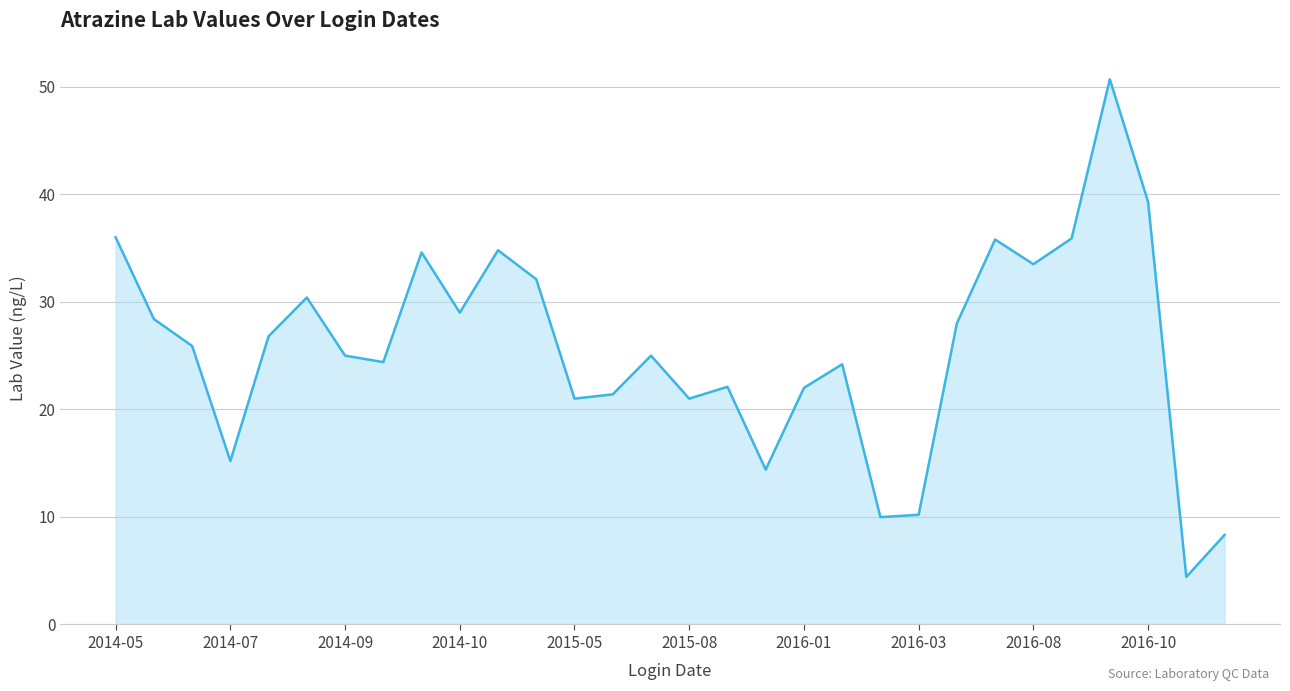

What is the maximum value shown in the chart?

50.7